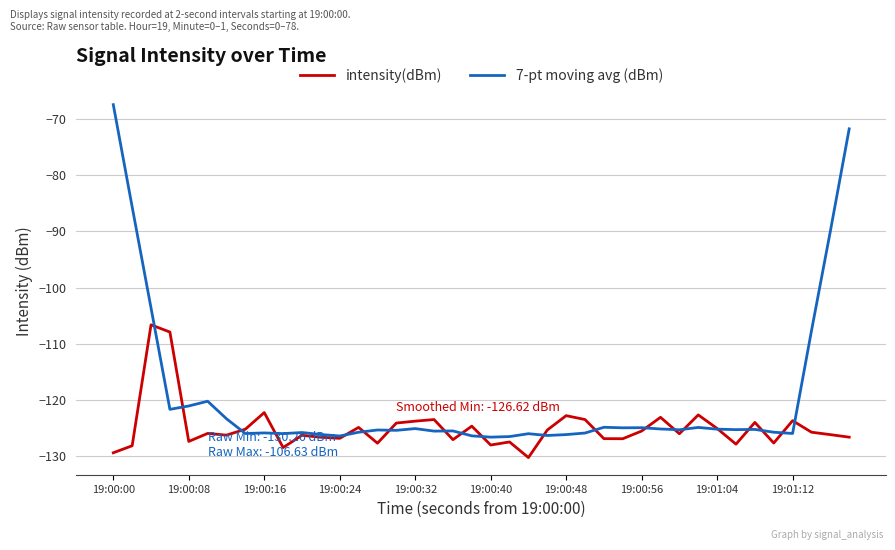

Rank the series by their average value, from lowest to highest.

intensity(dBm), 7-pt moving avg (dBm)